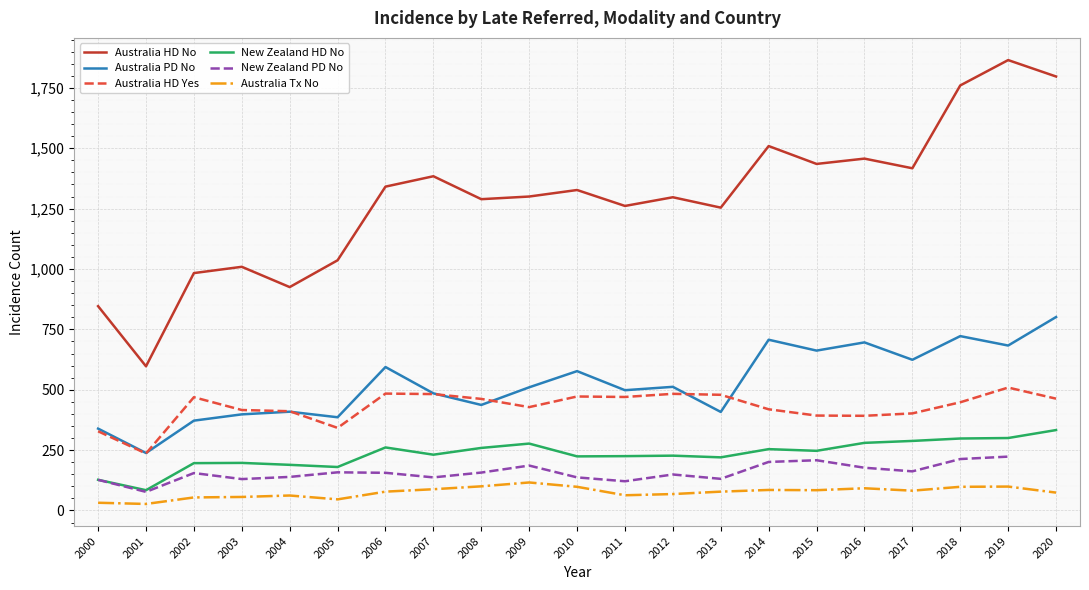

The value of Australia Tx No at 2006 is 48.7. True or false?

False